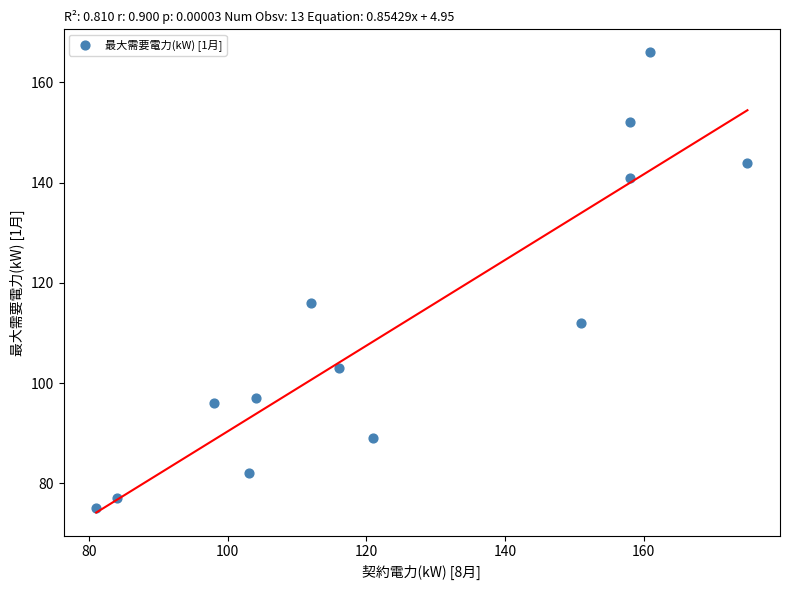

What Y value in the scatter plot is closest to 120?

116